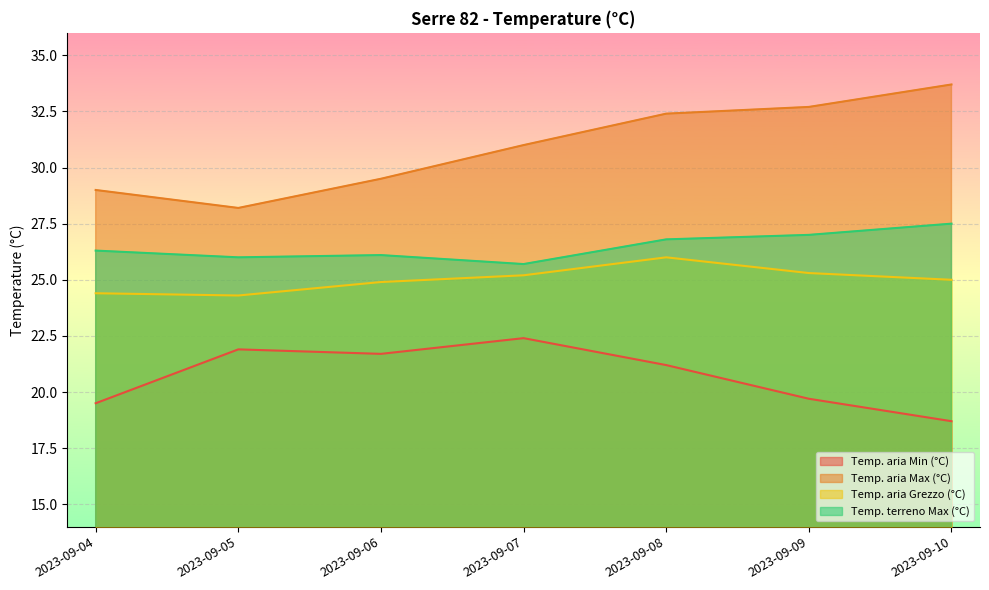

At which label does Temp. terreno Max (°C) first exceed 26?

2023-09-04